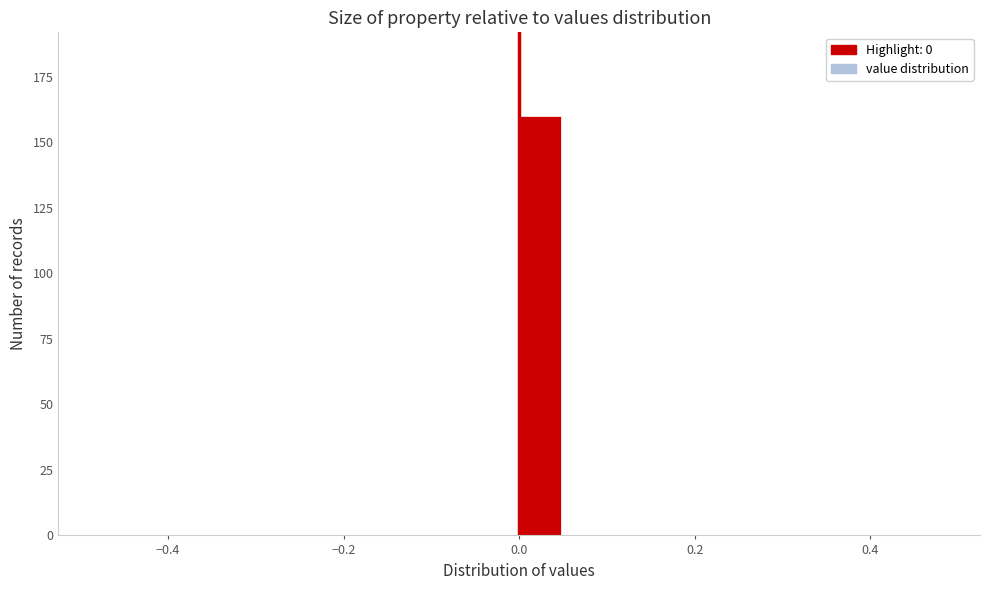

Read against the x-axis, roughly where is the centre of the tallest bar?

0.02